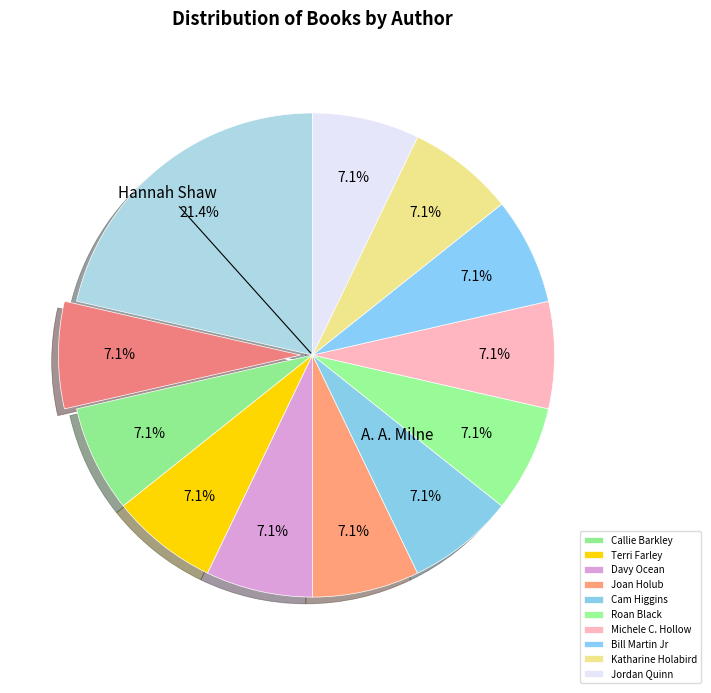

Count the number of slices in the pie.

12